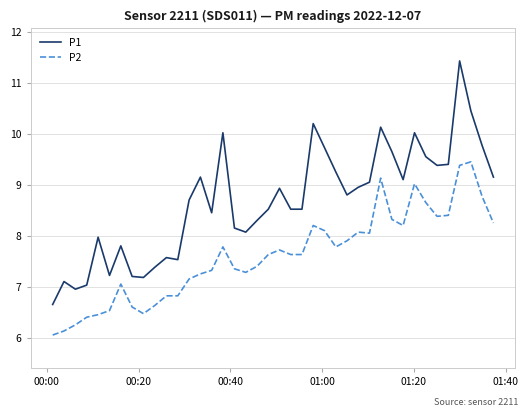

What is the highest value of the P1 series?

11.4